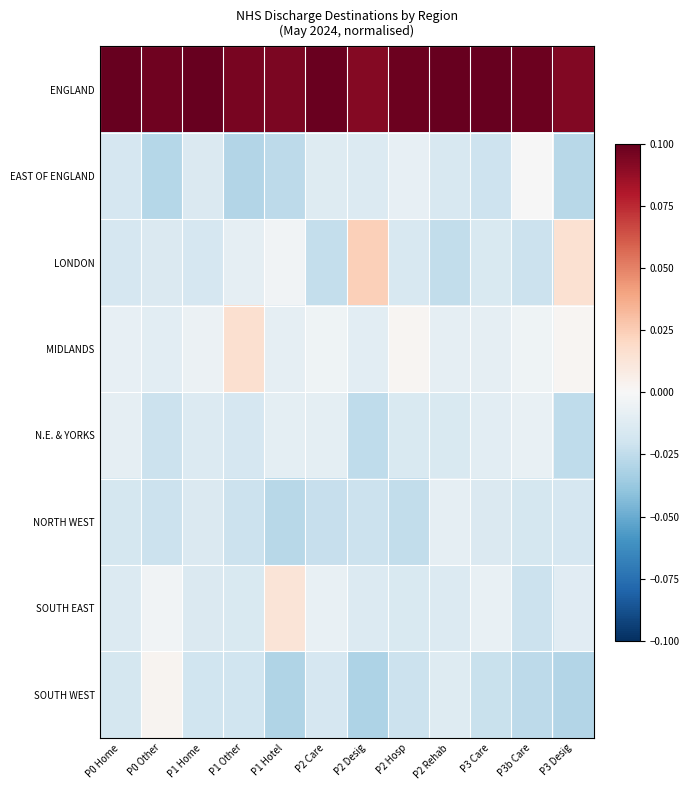

Between P2 Hosp and P2 Rehab, which series saw the biggest shift?

NORTH WEST